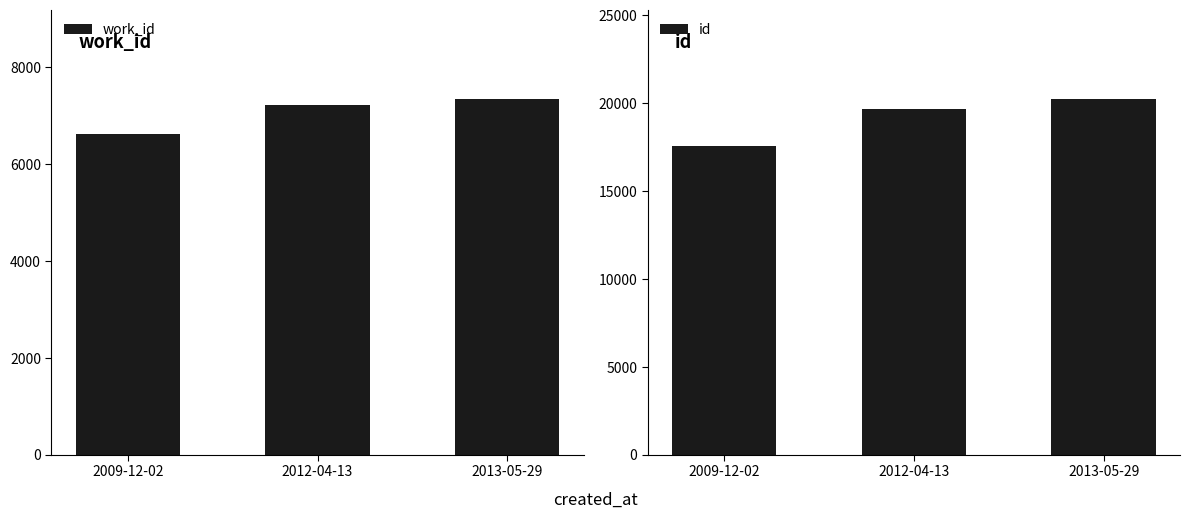

The id series shows 33639 at 2012-04-13. True or false?

False